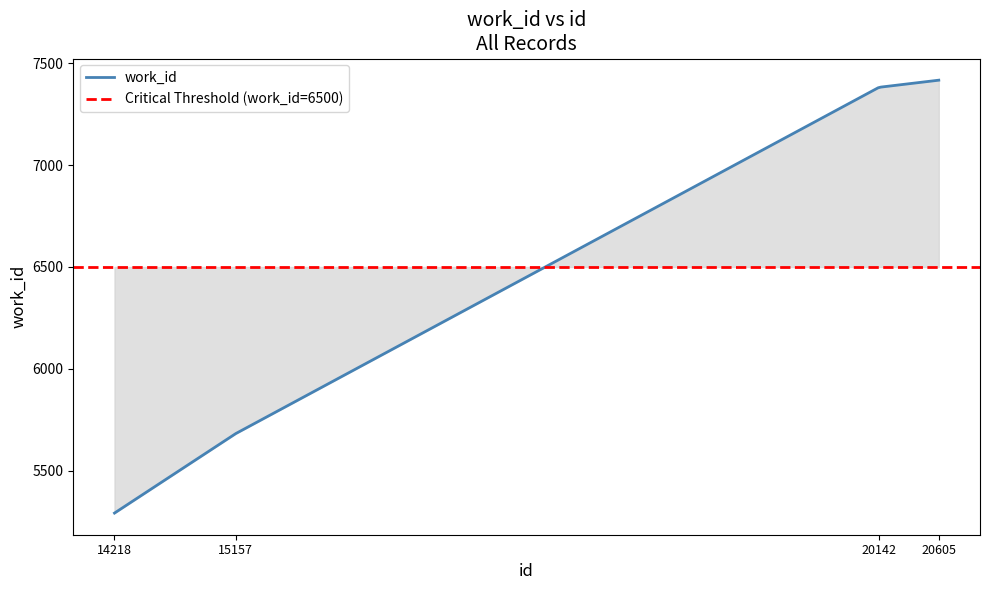

List the labels in order of value, largest first.

20605, 20142, 15157, 14218